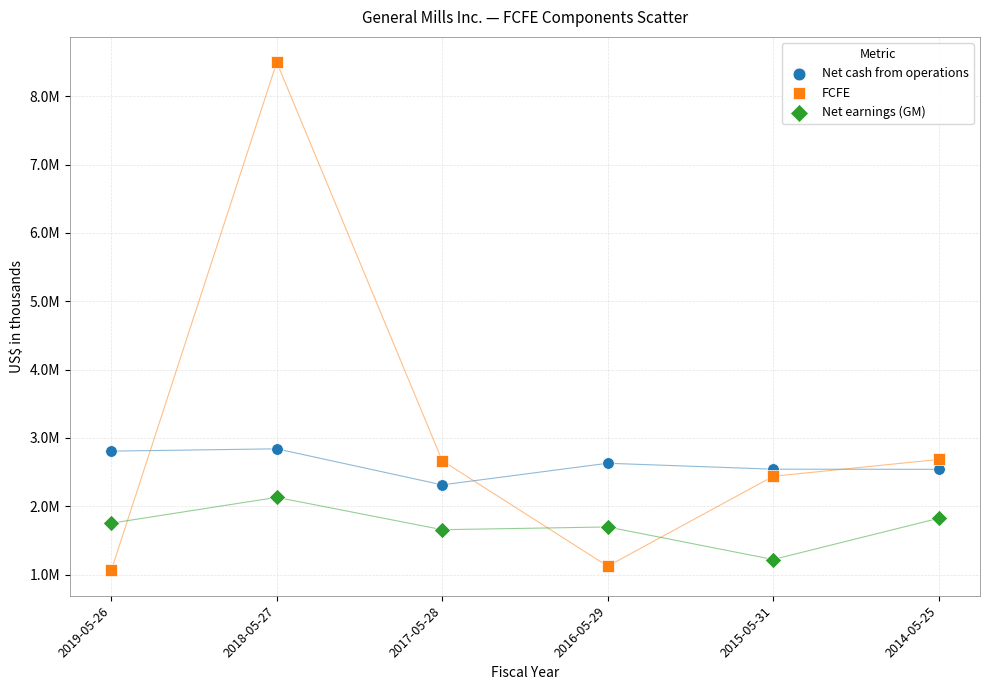

Which series has the largest Y range (max minus min)?

FCFE